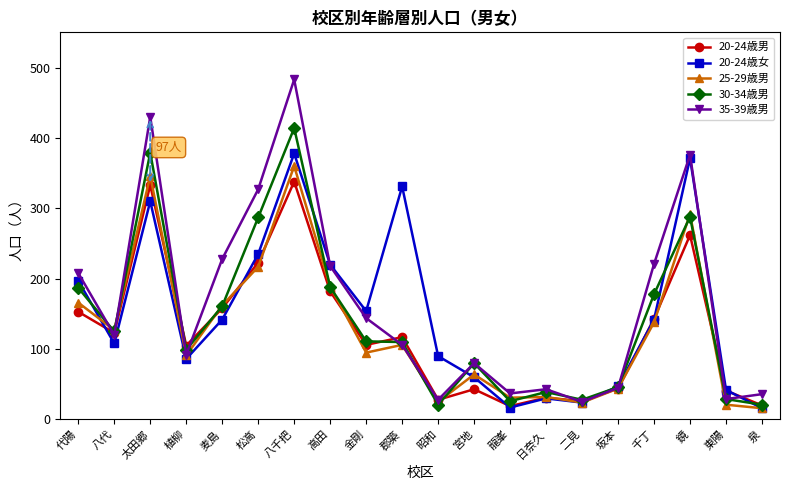

What is the label of the 20th point from the left?

泉